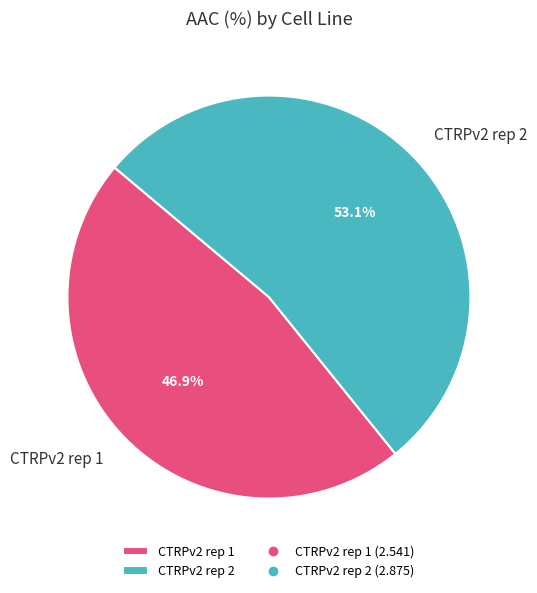

What percentage is the CTRPv2 rep 2 slice, to the nearest percent?

53%